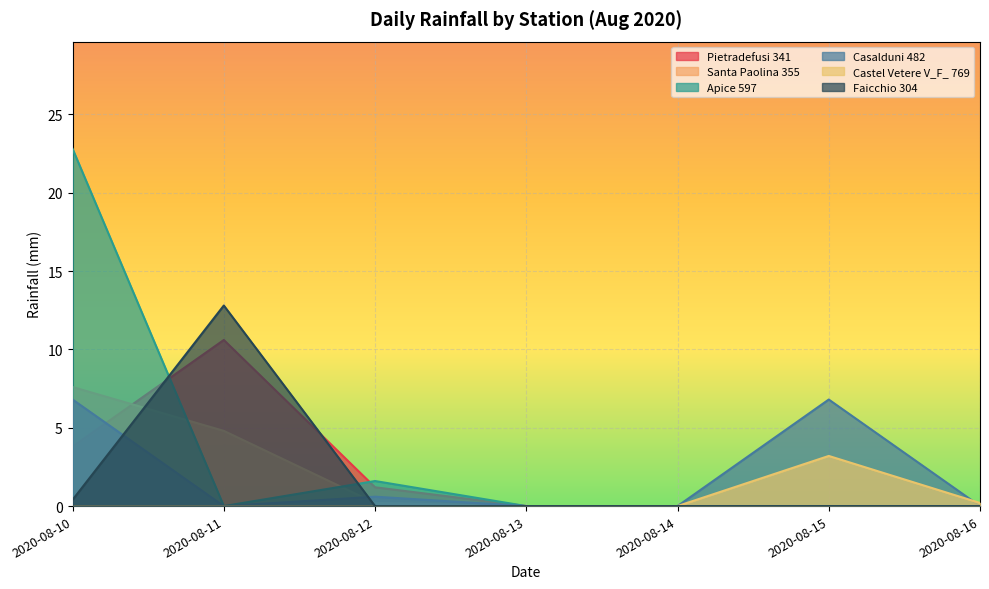

Reading left to right, list all the values displayed in this chart.

Pietradefusi 341: 2020-08-10=3.8	2020-08-11=10.6	2020-08-12=1.2	2020-08-13=0.0	2020-08-14=0.0	2020-08-15=0.0	2020-08-16=0.0
Santa Paolina 355: 2020-08-10=7.6	2020-08-11=4.8	2020-08-12=0.2	2020-08-13=0.0	2020-08-14=0.0	2020-08-15=0.0	2020-08-16=0.0
Apice 597: 2020-08-10=22.8	2020-08-11=0.0	2020-08-12=1.6	2020-08-13=0.0	2020-08-14=0.0	2020-08-15=0.0	2020-08-16=0.0
Casalduni 482: 2020-08-10=6.8	2020-08-11=0.0	2020-08-12=0.6	2020-08-13=0.0	2020-08-14=0.0	2020-08-15=6.8	2020-08-16=0.0
Castel Vetere V_F_ 769: 2020-08-10=0.0	2020-08-11=0.0	2020-08-12=0.0	2020-08-13=0.0	2020-08-14=0.0	2020-08-15=3.2	2020-08-16=0.2
Faicchio 304: 2020-08-10=0.4	2020-08-11=12.8	2020-08-12=0.0	2020-08-13=0.0	2020-08-14=0.0	2020-08-15=0.0	2020-08-16=0.0